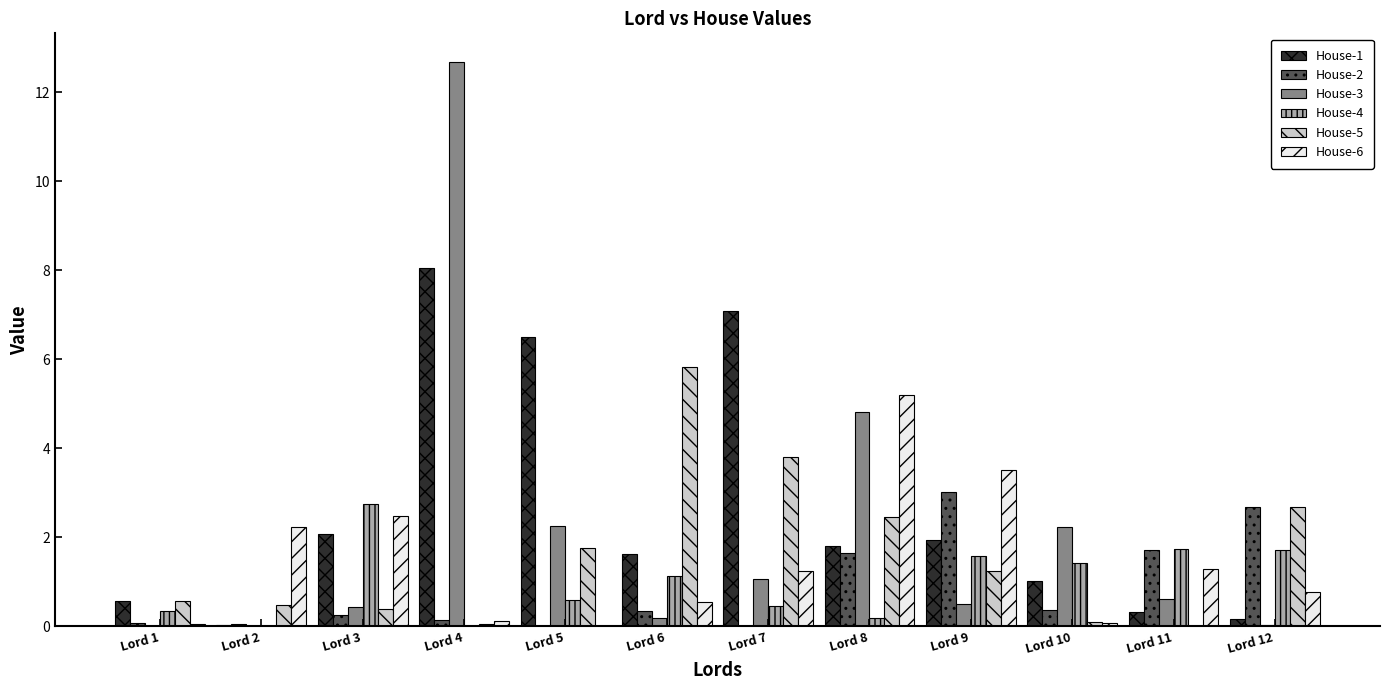

At which label does House-5 first exceed 1?

Lord 5